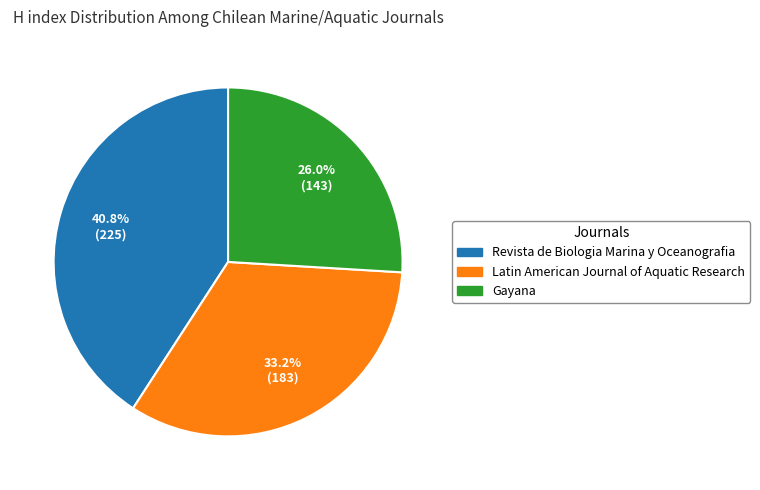

Does Revista de Biologia Marina y Oceanografia represent more than half of the total?

No